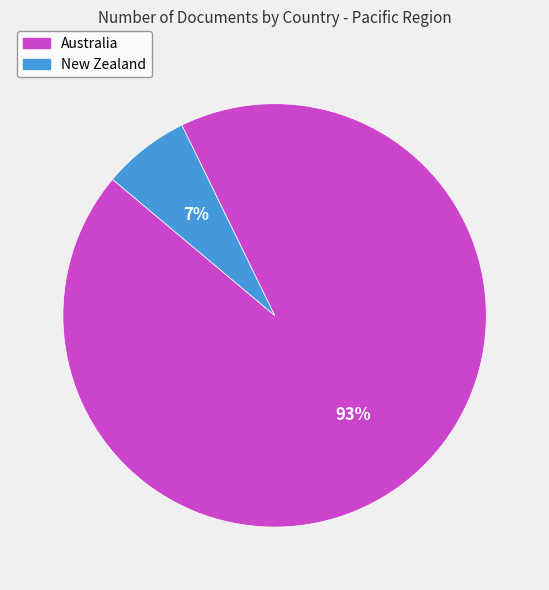

Which has a higher value, New Zealand or Australia?

Australia